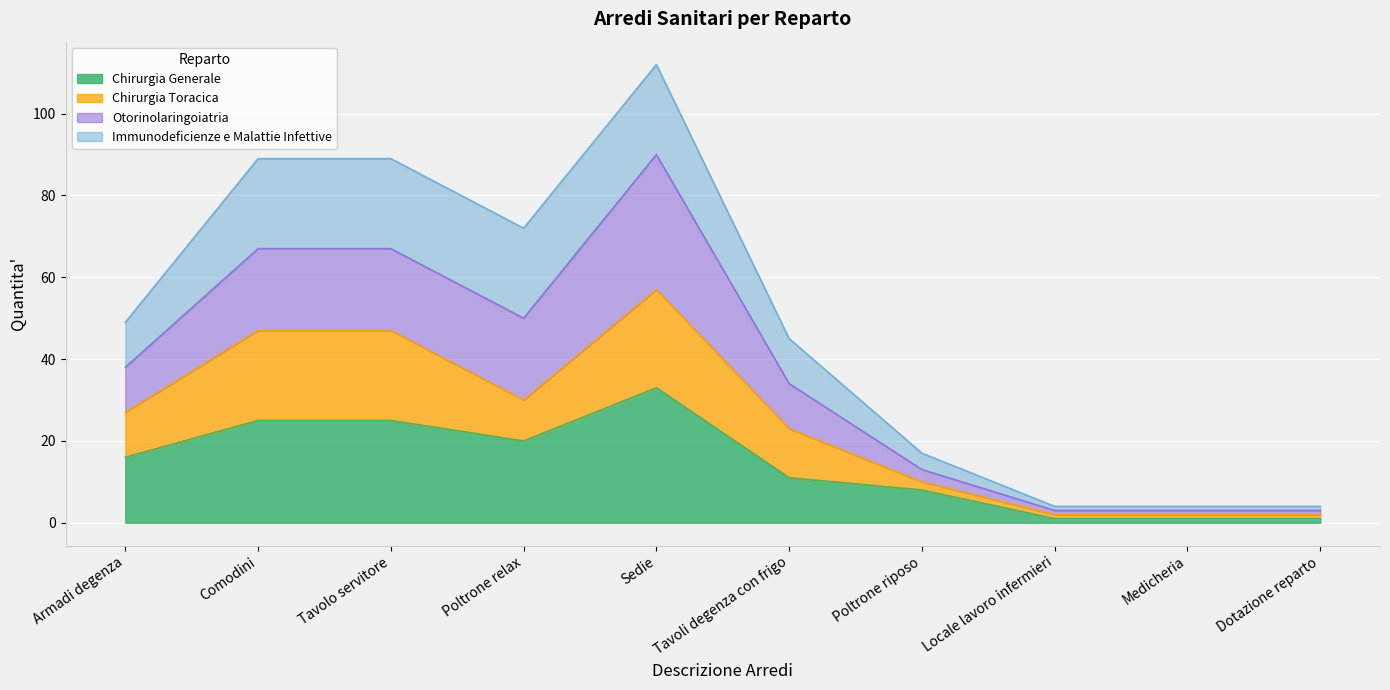

At which category is the sum across all series the highest?

Sedie